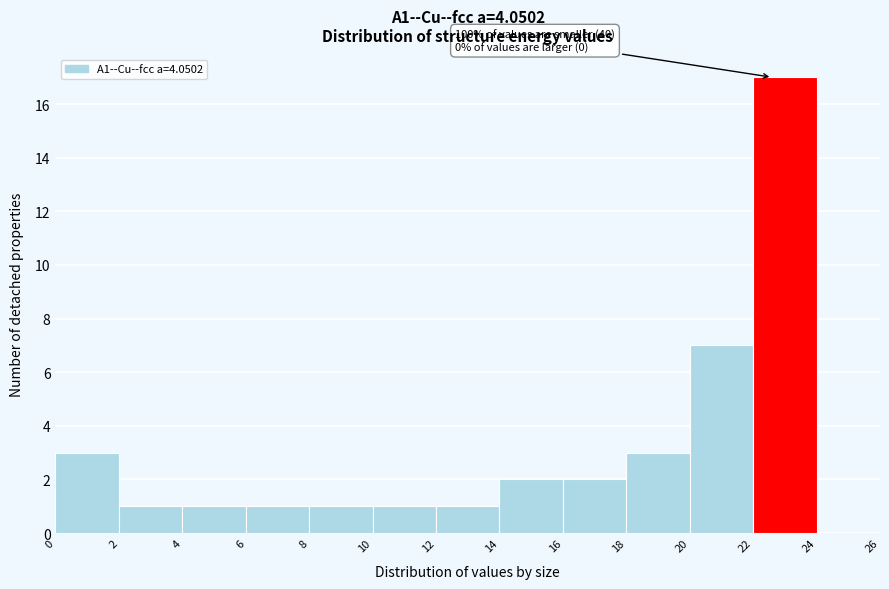

Which range on the x-axis has the tallest bar?

22 to 24